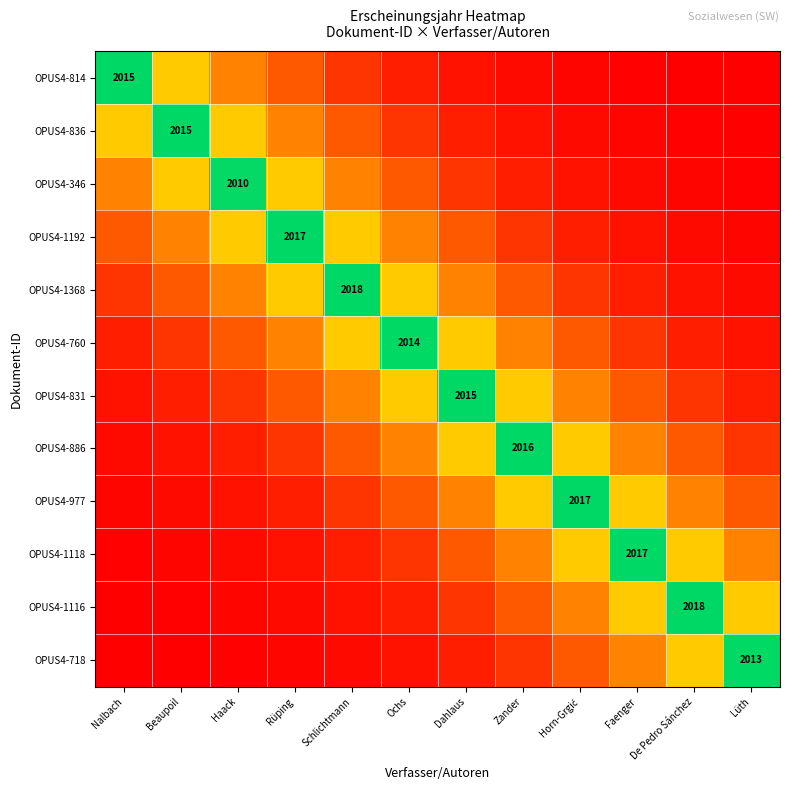

What is the total value across all series at Schlichtmann?

7715.6